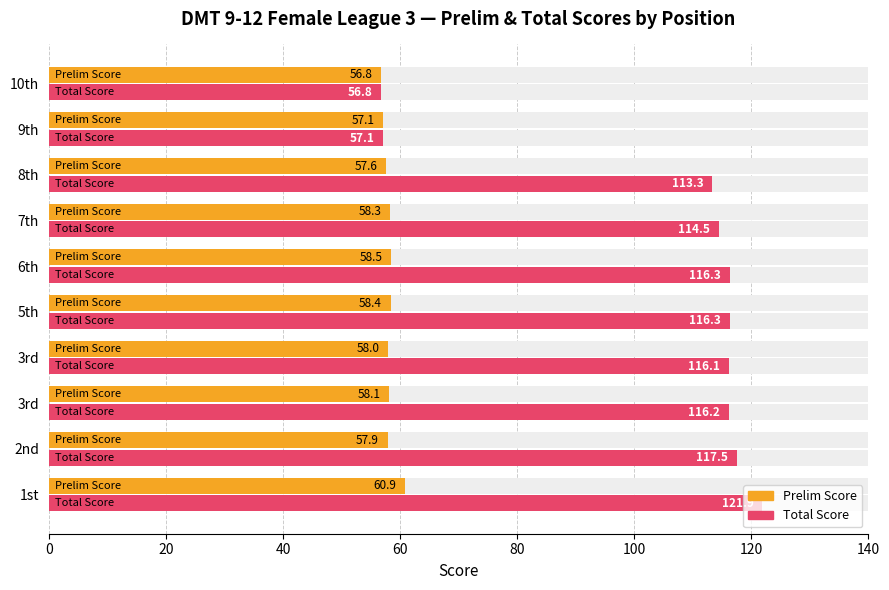

Which has a higher value, 3rd or 2nd?

3rd